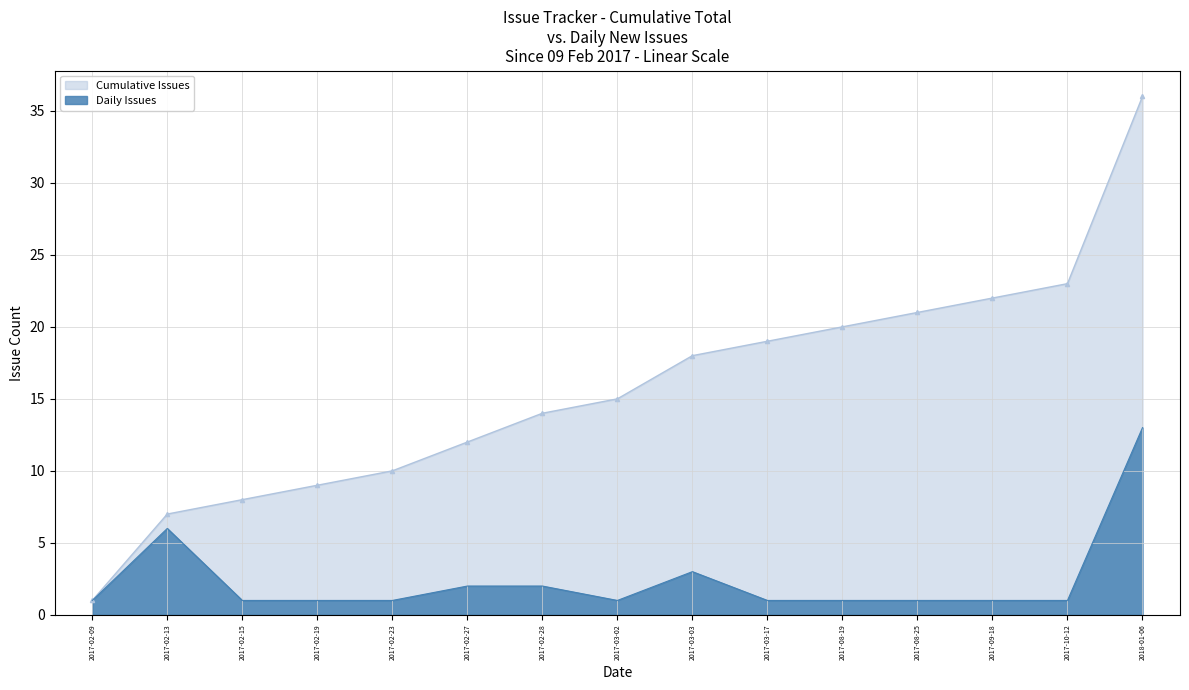

Which series has the largest range (max minus min)?

Cumulative Issues